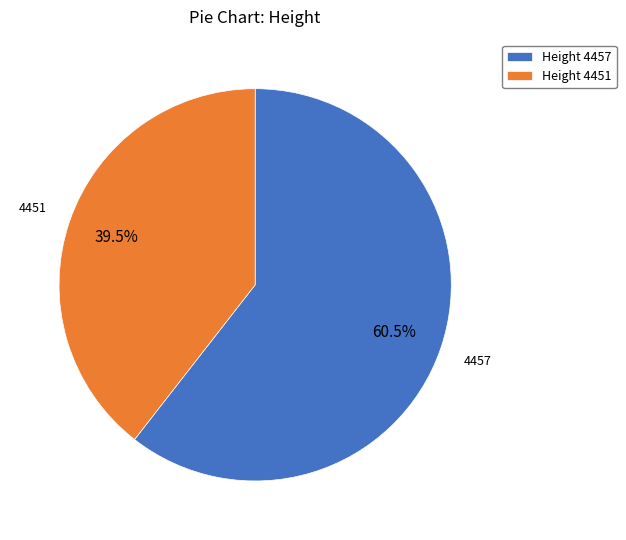

Approximately how many times larger is the value at Height 4457 compared to Height 4451?

1.5